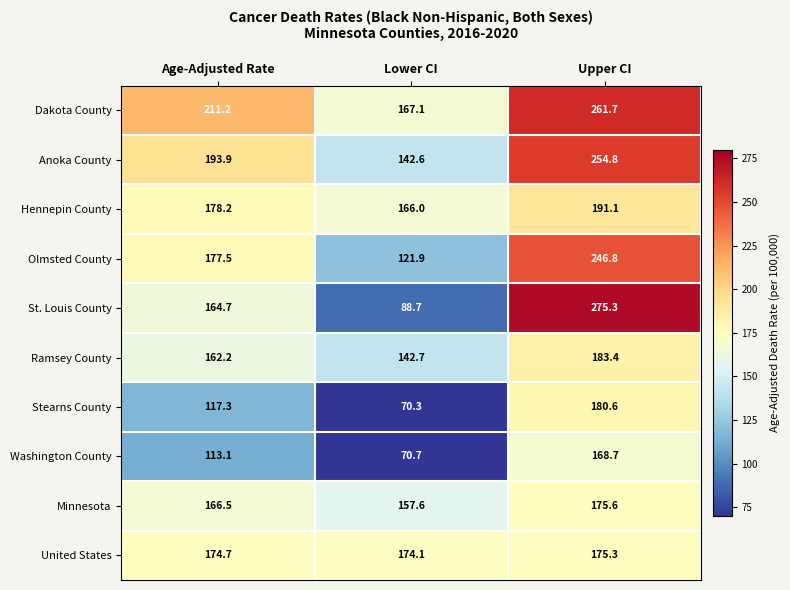

At which category is the sum across all series the highest?

Upper CI